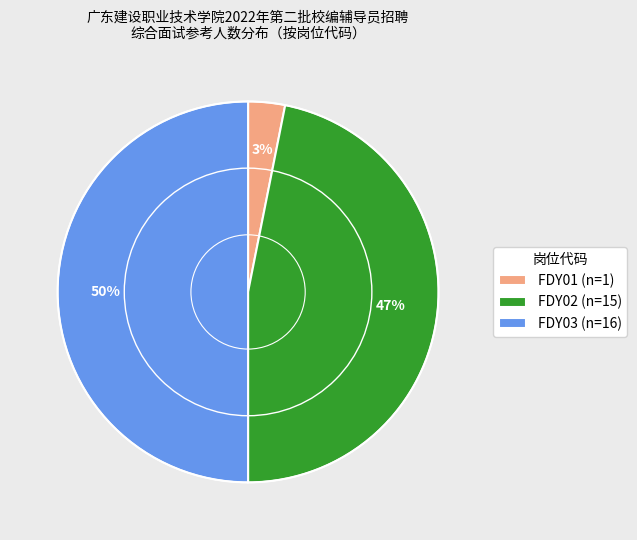

What percentage is the FDY02 slice, to the nearest percent?

47%